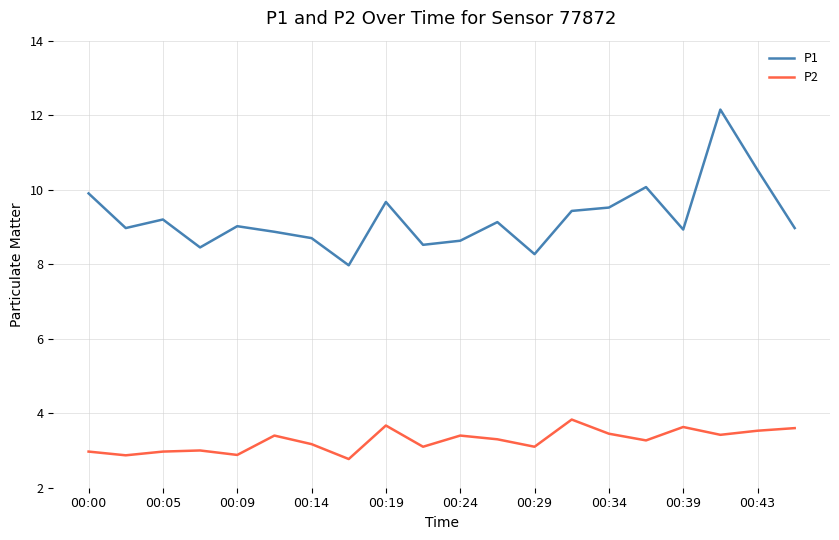

In P1, how many points are higher than both neighbors (excluding endpoints)?

6